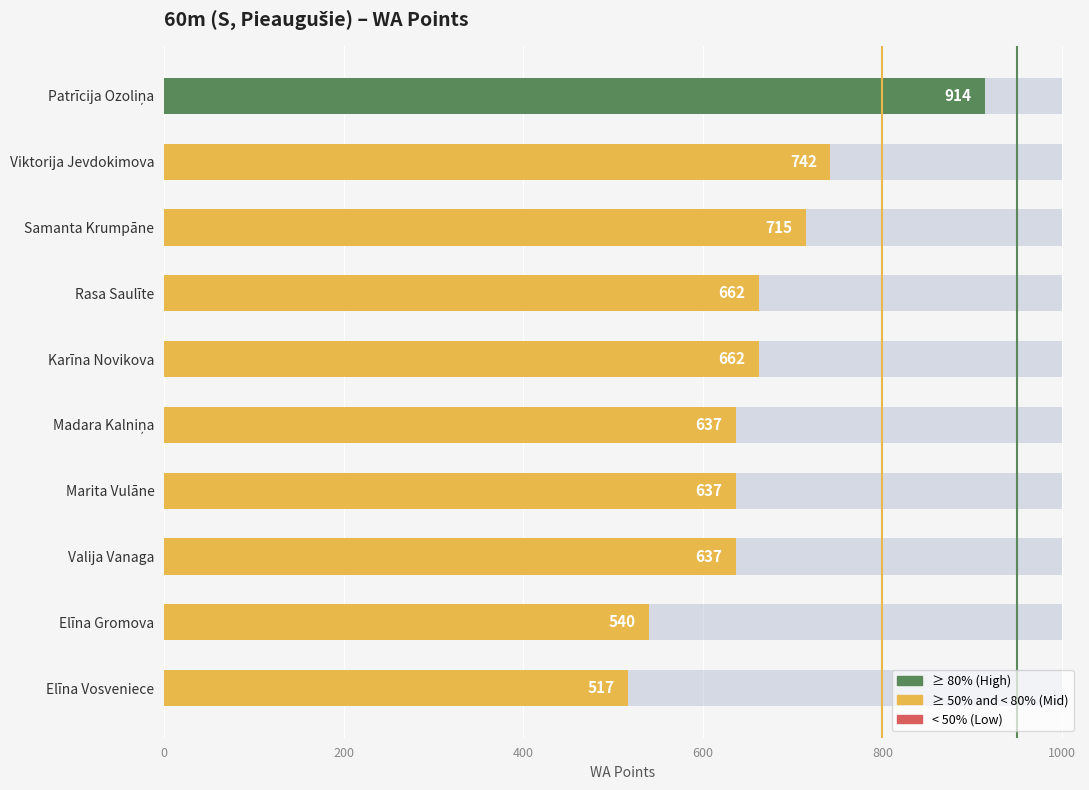

What is the maximum value shown in the chart?

914